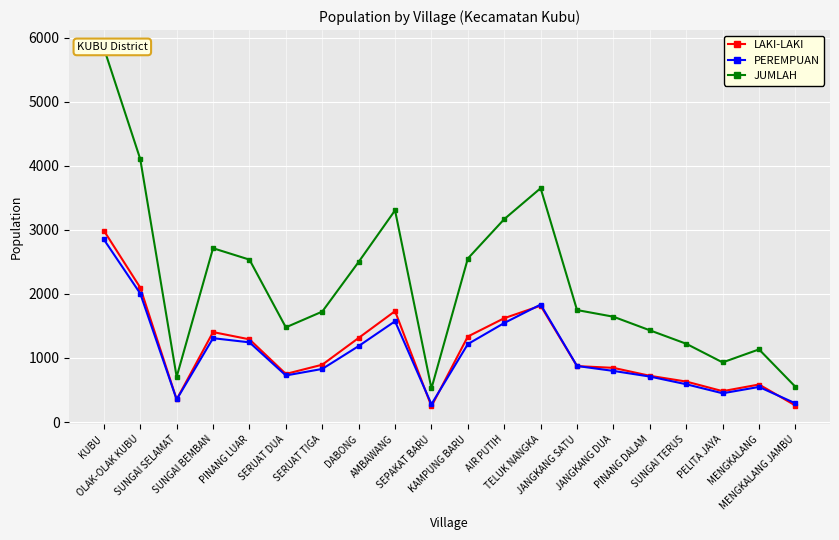

List the labels in order of PEREMPUAN value, smallest first.

SEPAKAT BARU, MENGKALANG JAMBU, SUNGAI SELAMAT, PELITA JAYA, MENGKALANG, SUNGAI TERUS, PINANG DALAM, SERUAT DUA, JANGKANG DUA, SERUAT TIGA, JANGKANG SATU, DABONG, KAMPUNG BARU, PINANG LUAR, SUNGAI BEMBAN, AIR PUTIH, AMBAWANG, TELUK NANGKA, OLAK-OLAK KUBU, KUBU